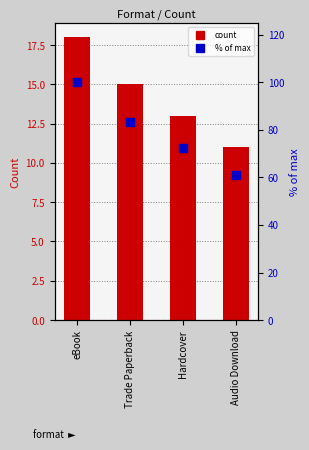

Which series has the largest total across all categories?

% of max